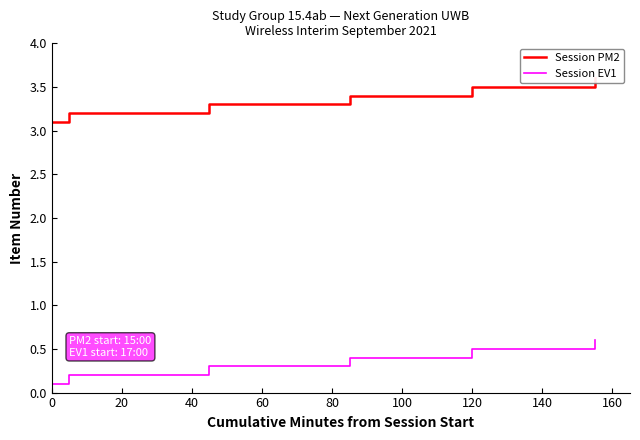

What is the highest value of the Session EV1 series?

0.6